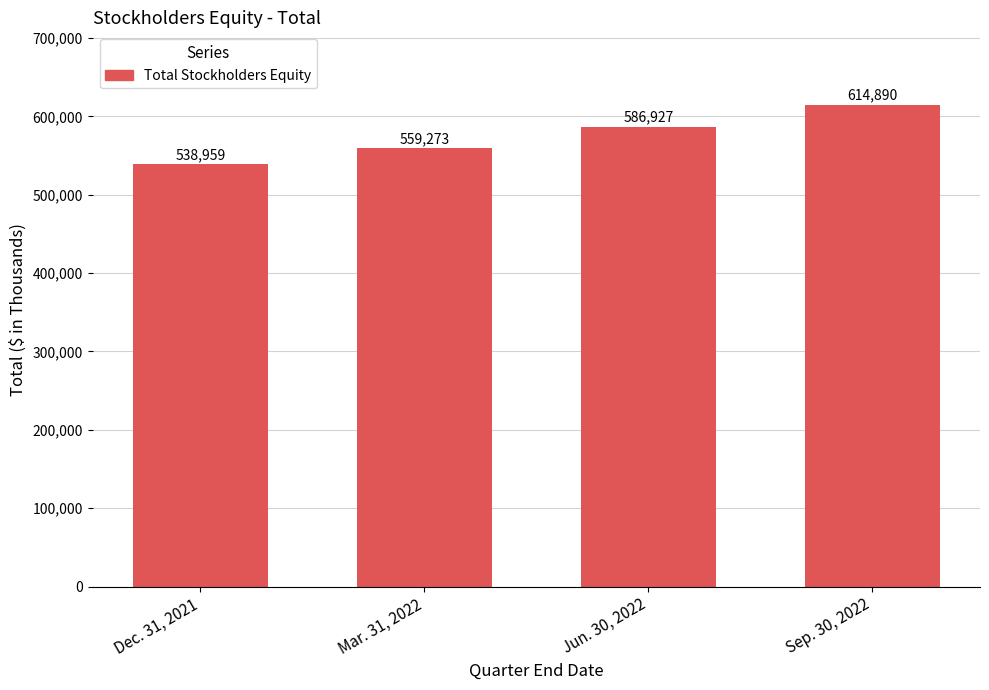

What is the ratio of the value at Sep. 30, 2022 to the value at Jun. 30, 2022?

1.0